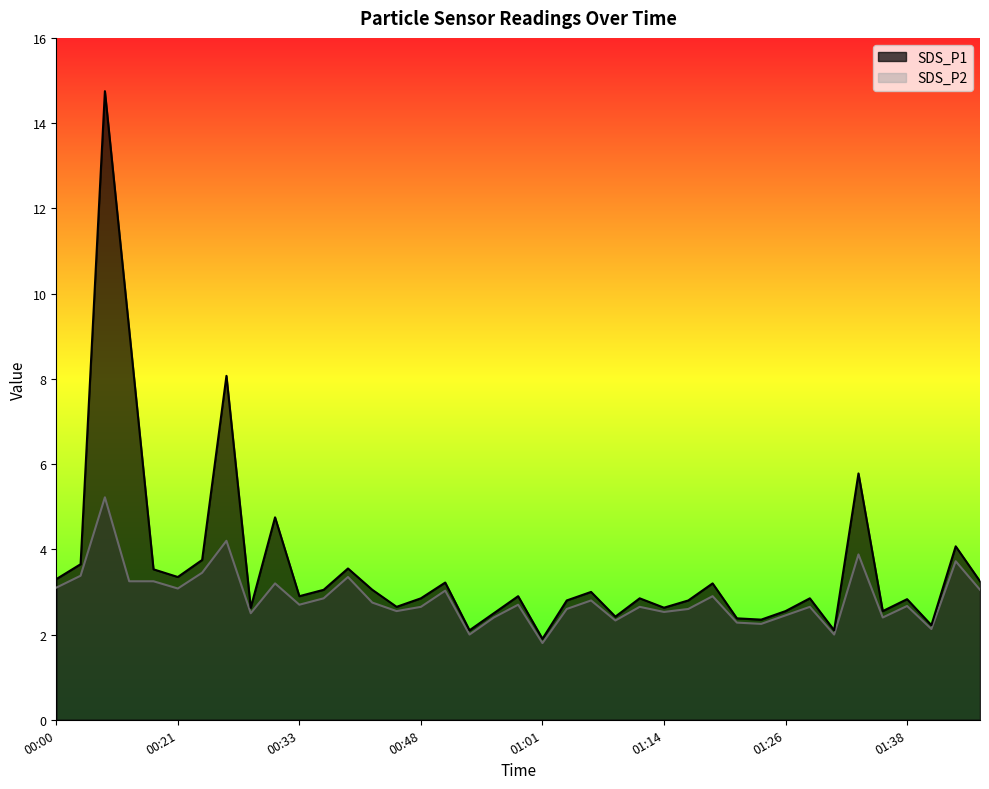

What is the maximum value shown in the chart?

14.8